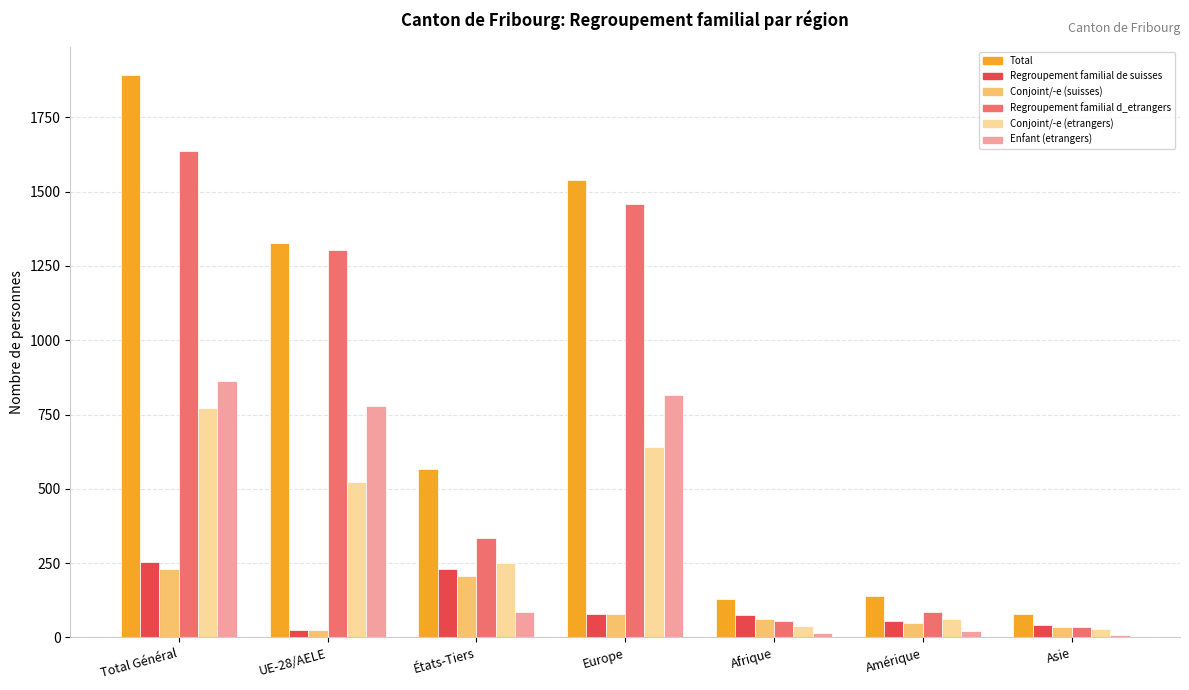

What is the greatest value displayed?

1892